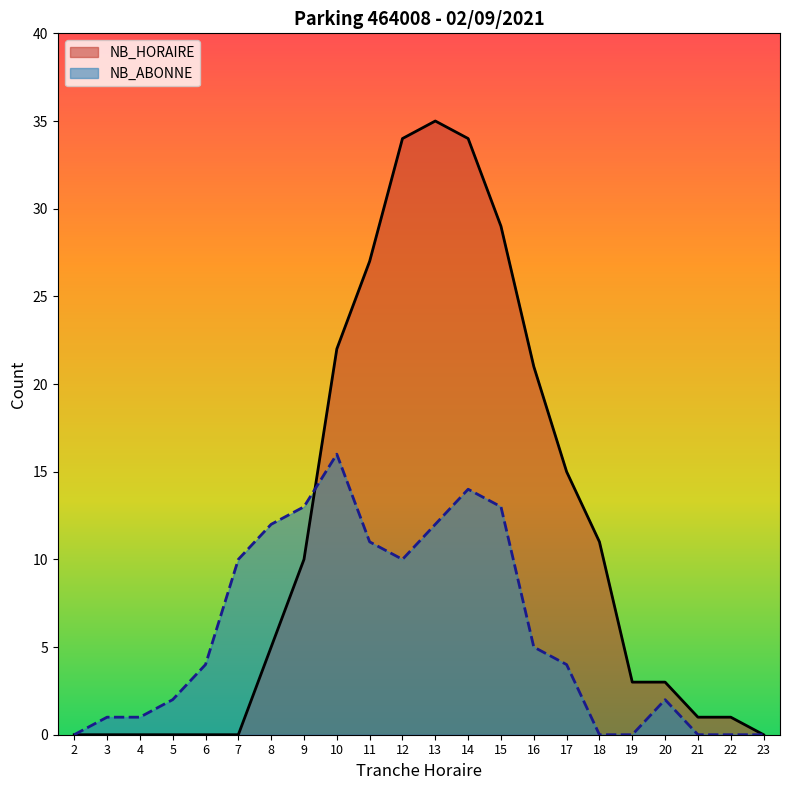

At 21, list the series in order from smallest to largest.

NB_ABONNE, NB_HORAIRE